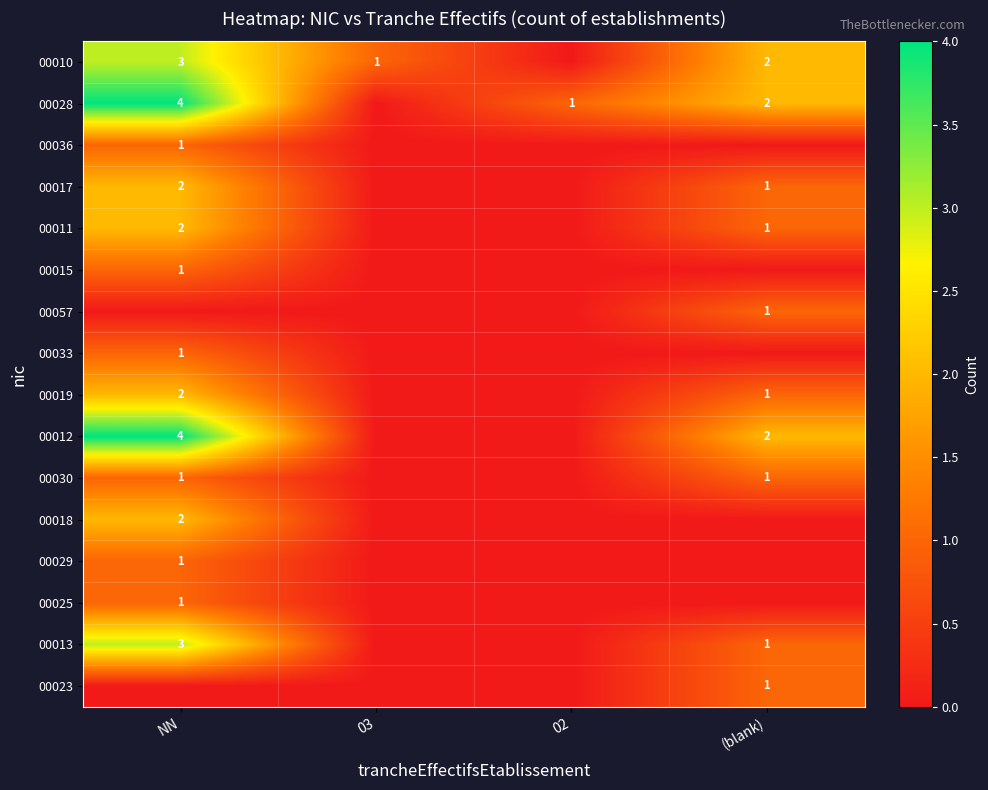

Is it true that 00017 equals 3 at NN?

False